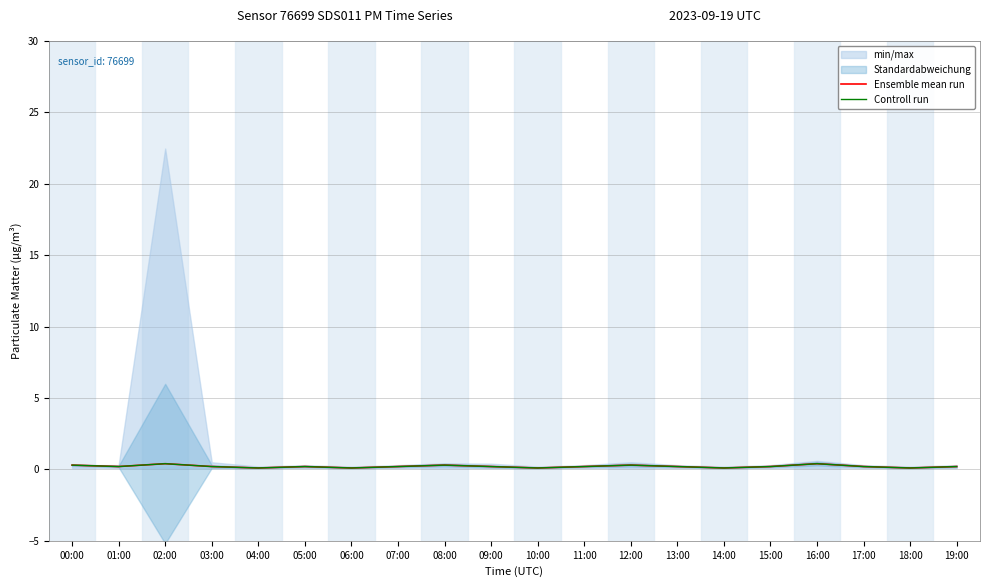

List the labels in order of Controll run value, largest first.

02:00, 16:00, 00:00, 08:00, 12:00, 01:00, 03:00, 05:00, 07:00, 09:00, 11:00, 13:00, 15:00, 17:00, 19:00, 04:00, 06:00, 10:00, 14:00, 18:00